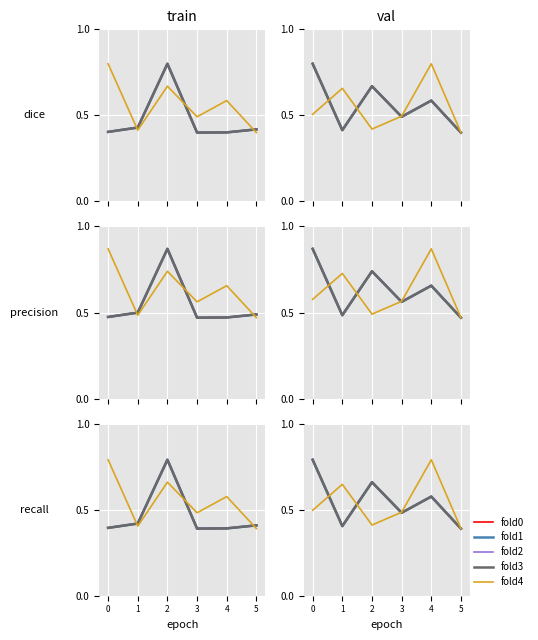

Is this an area chart (filled region under the line)?

No